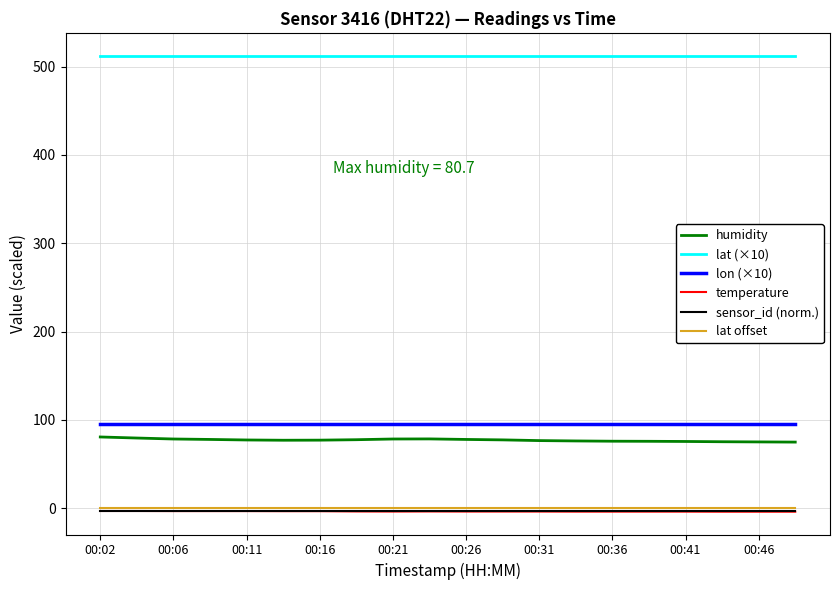

What is the maximum value shown in the chart?

512.4